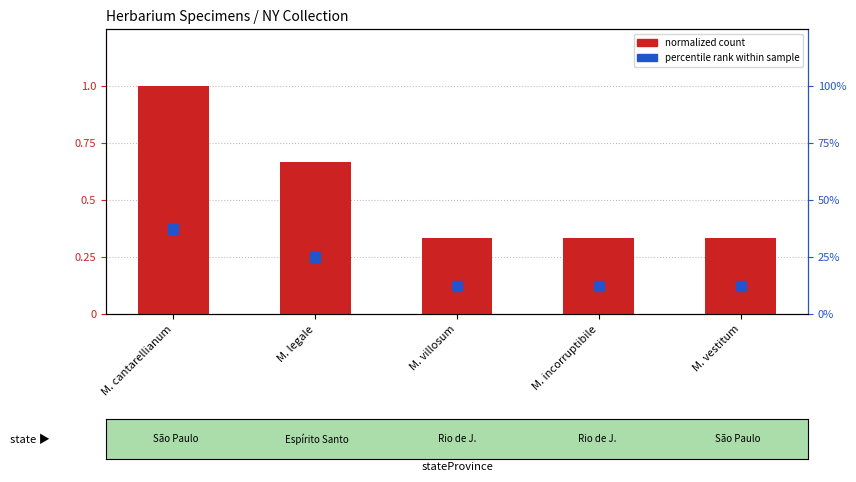

Which series contains the lowest Y value?

percentile rank within sample